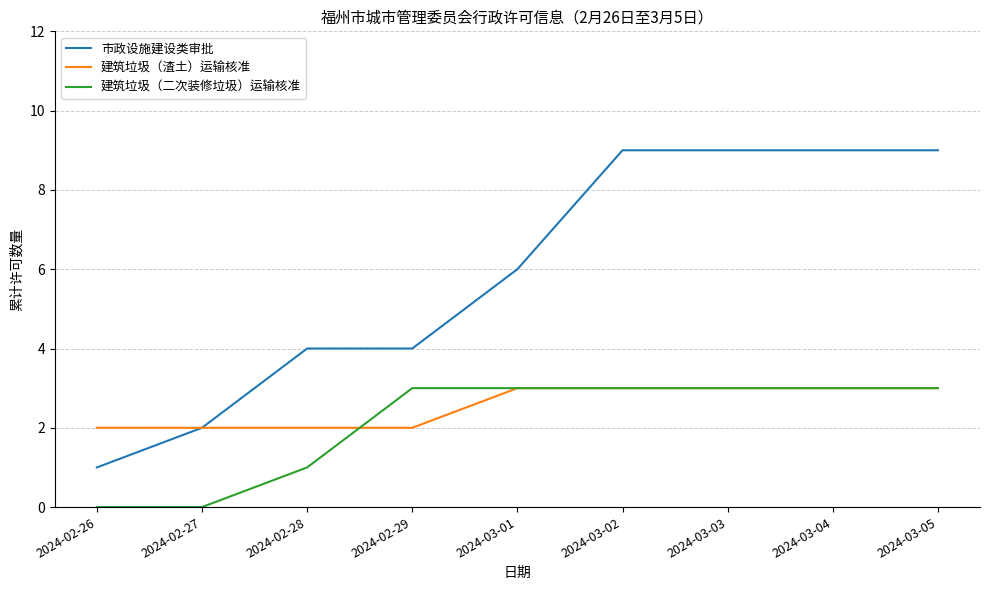

What value does the 市政设施建设类审批 series have at 2024-03-01?

6